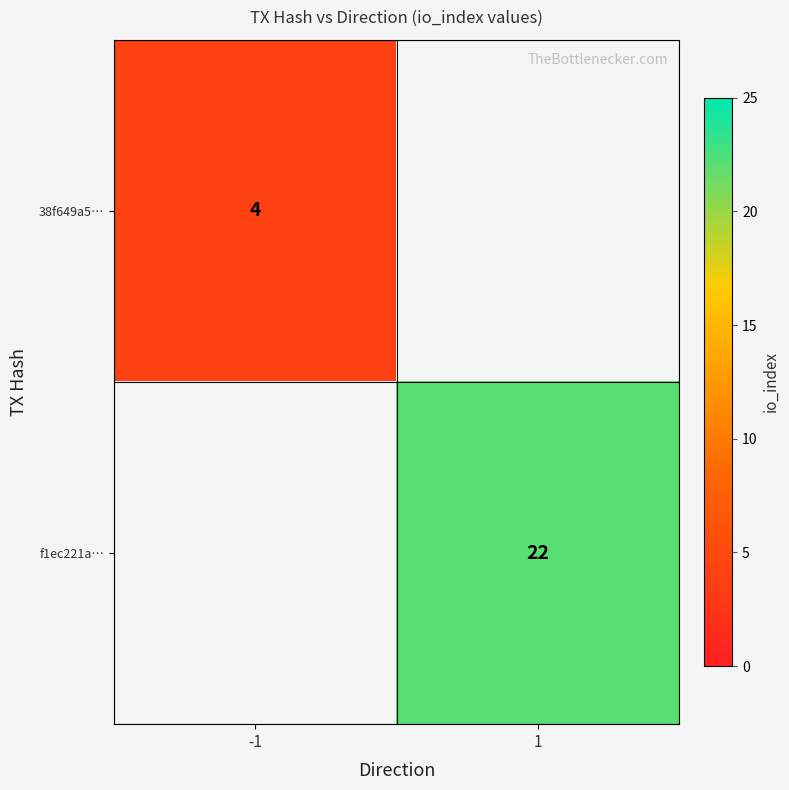

The 38f649a5… series shows 4 at -1. True or false?

True